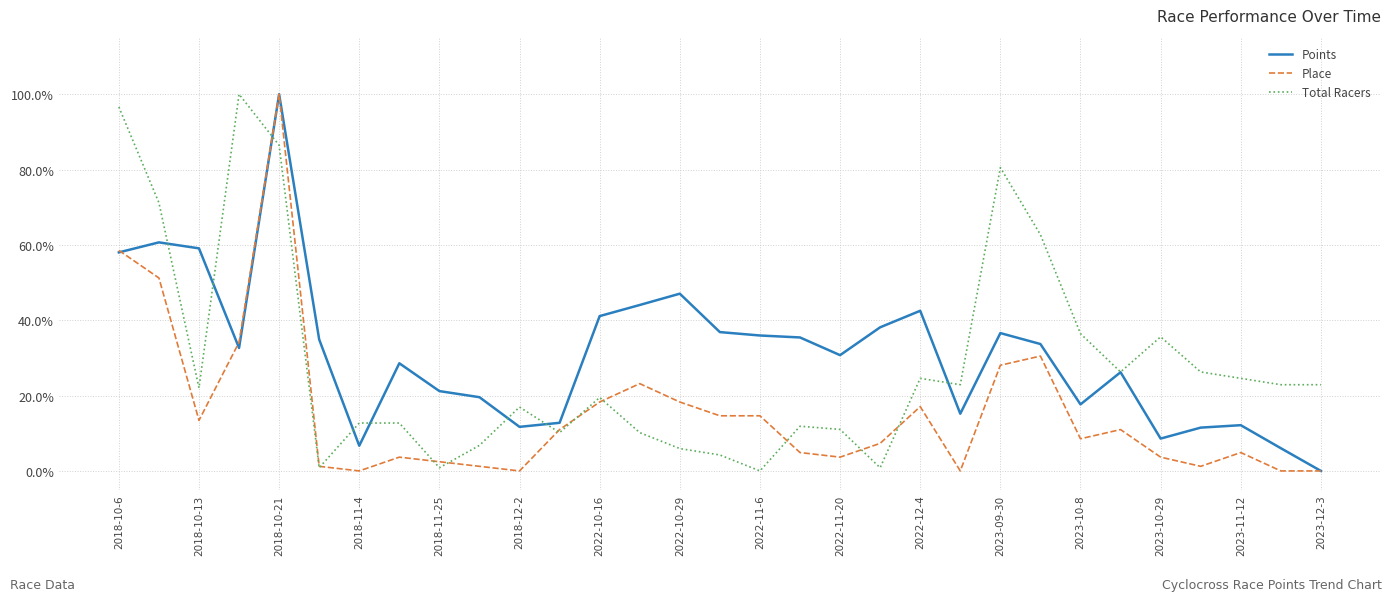

Does the chart have visible grid lines?

Yes